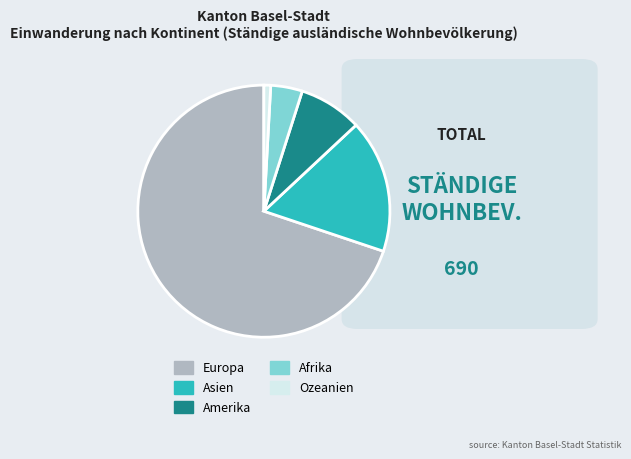

What is the smallest slice in the pie chart?

Ozeanien